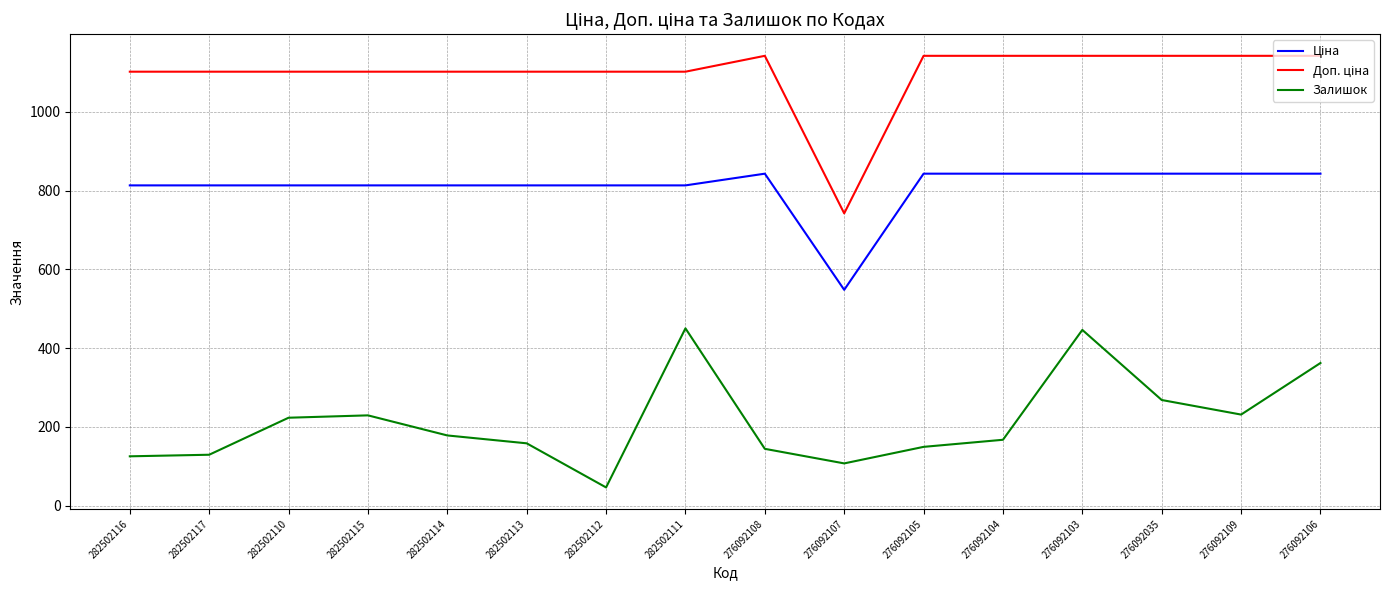

What is the total value across all series at 276092106?

2346.8